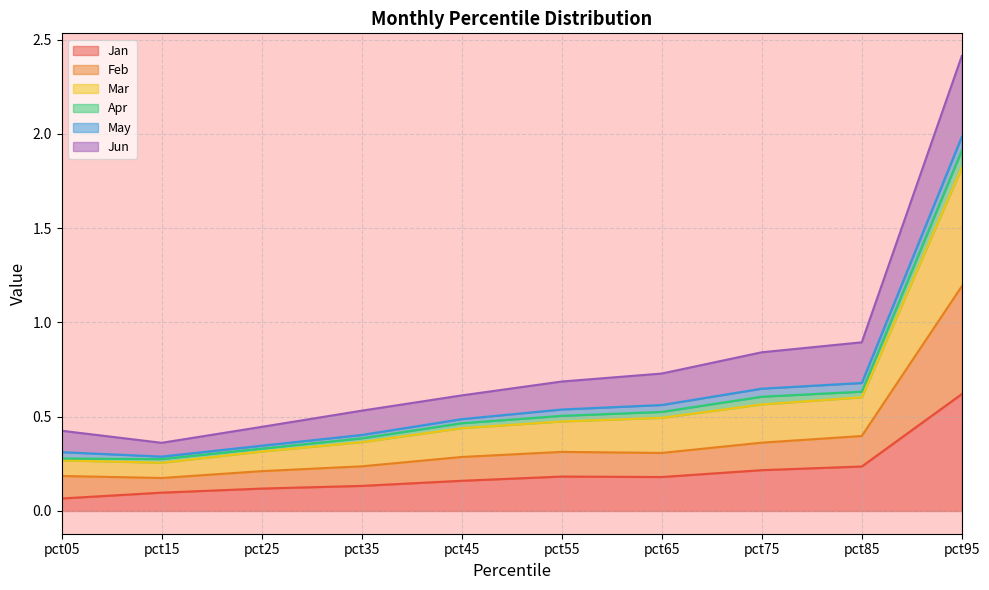

The Feb series shows 0.1 at pct05. True or false?

False